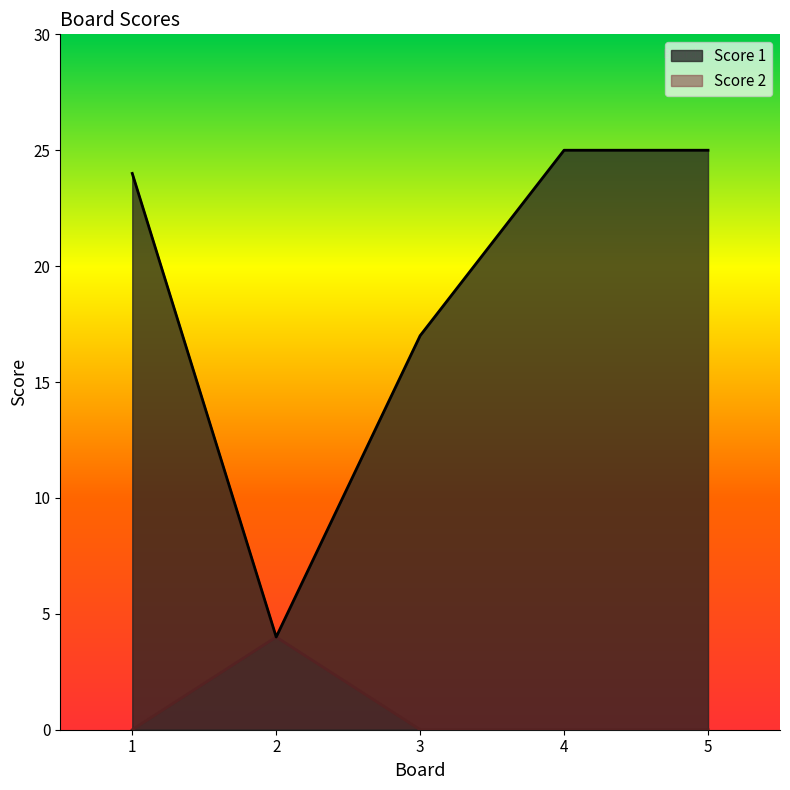

What is the highest value of the Score 2 series?

4